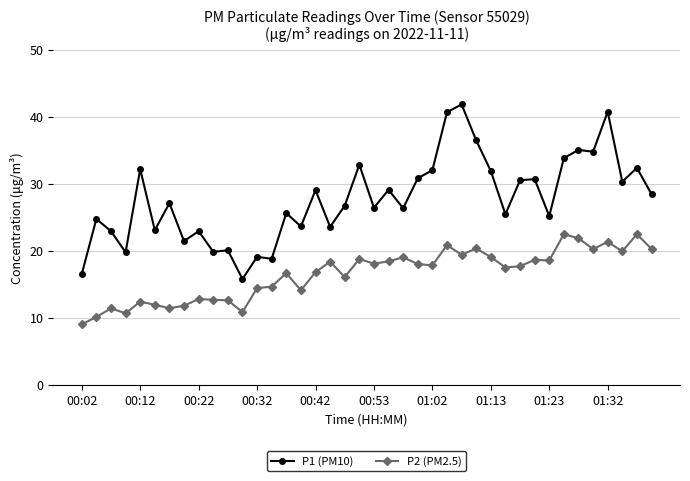

What is the average value of the P1 (PM10) series?

27.8